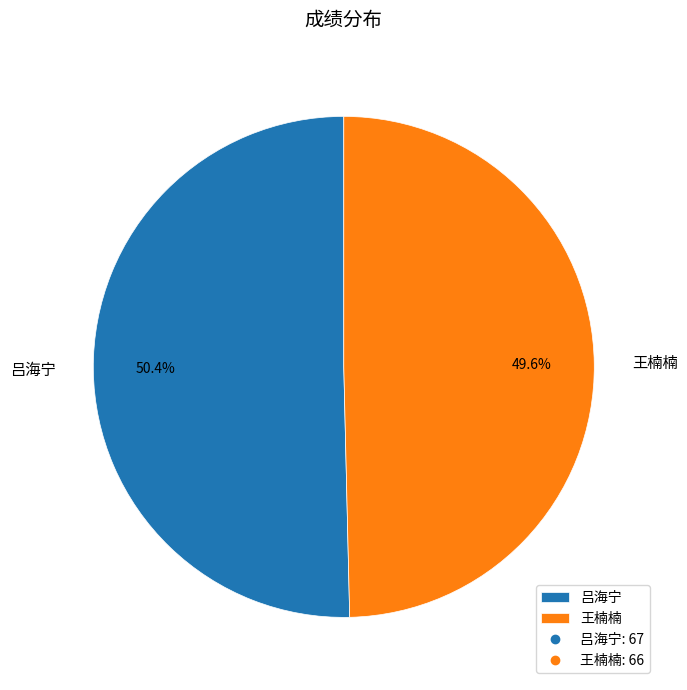

How many slices are in this pie chart?

2